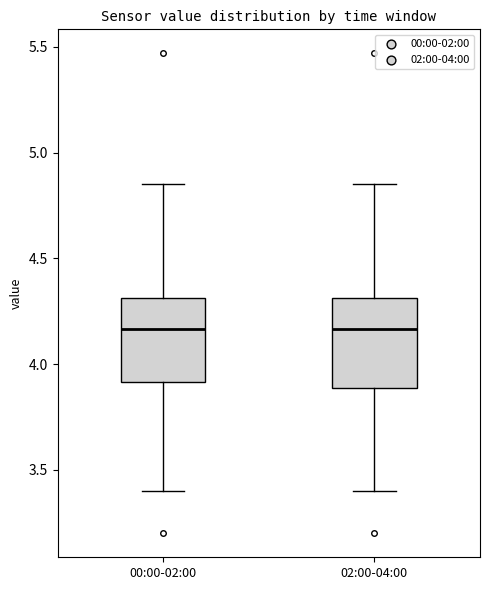

Where does the median line of the box for 02:00-04:00 sit on the y-axis? The values are not printed on the chart, so give them approximately, as read against the axis.

4.15